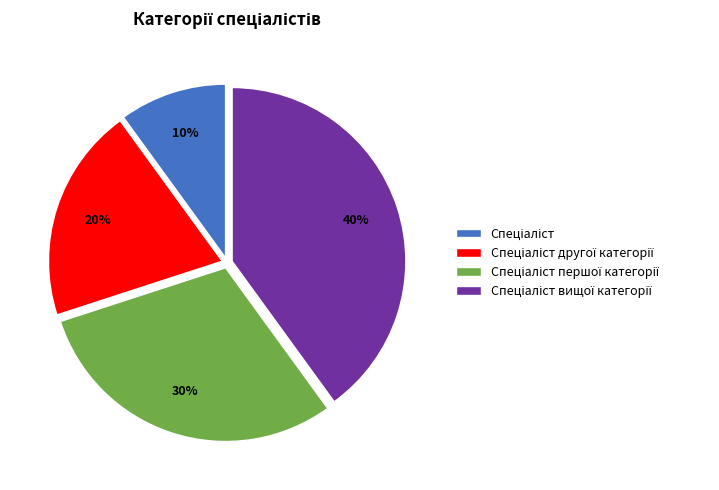

Is there any slice that represents more than half of the pie?

No